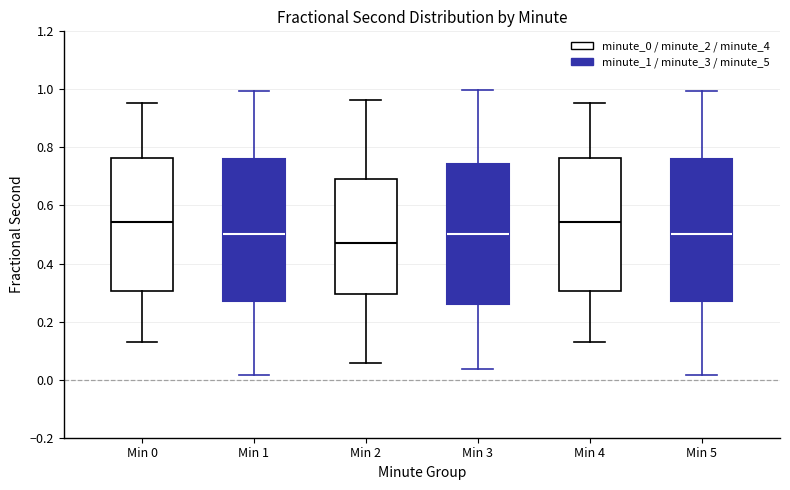

Where is the upper edge of the box for Min 3 on the y-axis? The values are not printed on the chart, so give them approximately, as read against the axis.

0.74